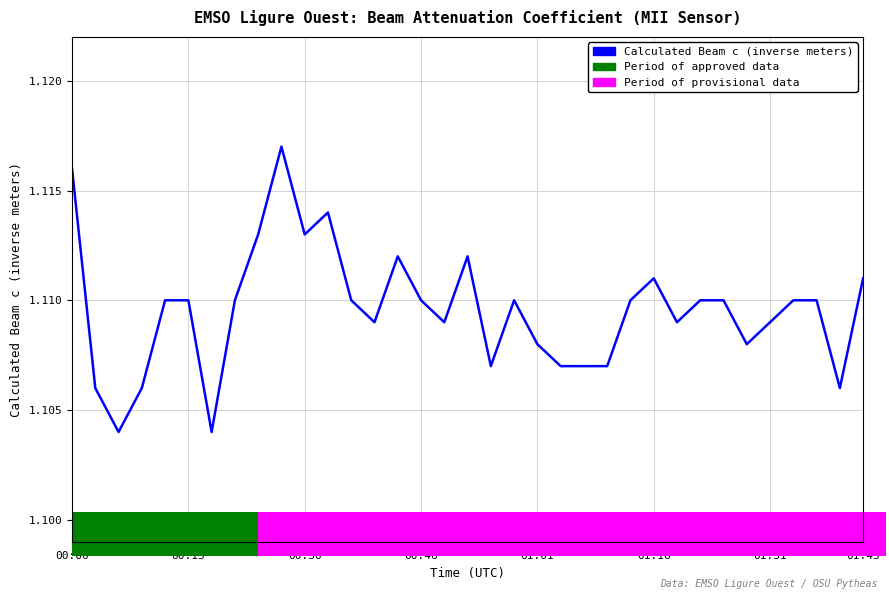

Is this an area chart (filled region under the line)?

Yes